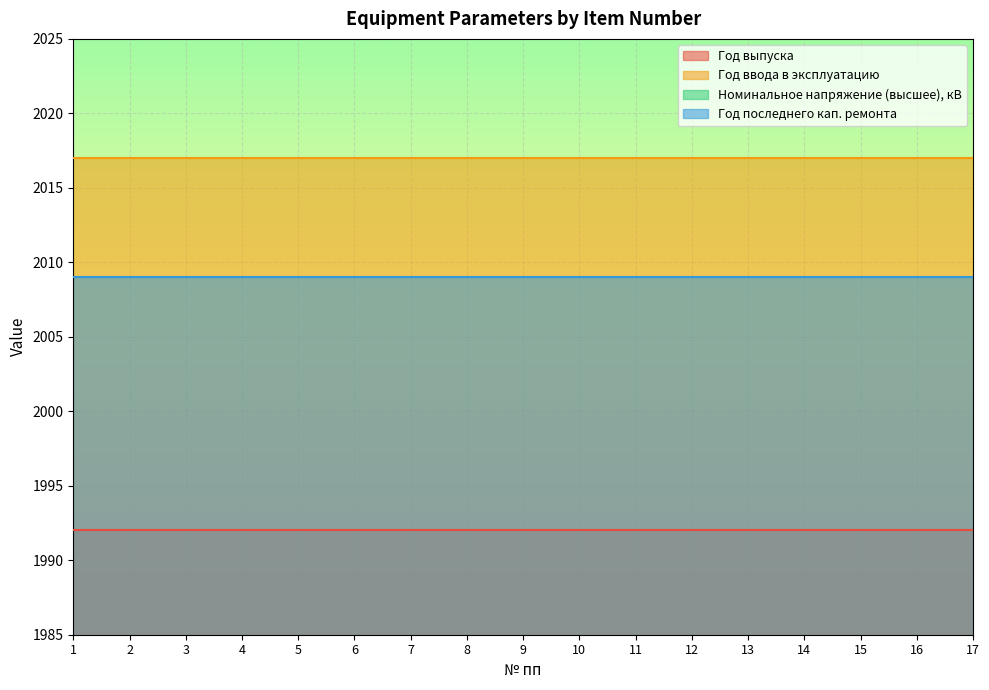

What is the average value of the Год ввода в эксплуатацию series?

2017